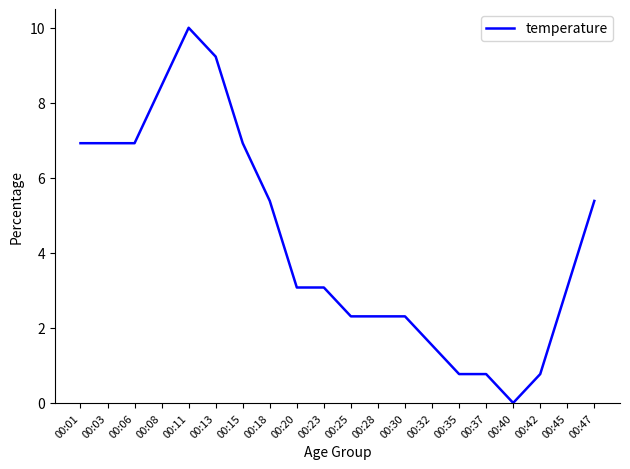

Reading right to left, extract all data points from this chart.

00:47=5.4	00:45=3.1	00:42=0.8	00:40=0.0	00:37=0.8	00:35=0.8	00:32=1.5	00:30=2.3	00:28=2.3	00:25=2.3	00:23=3.1	00:20=3.1	00:18=5.4	00:15=6.9	00:13=9.2	00:11=10.0	00:08=8.5	00:06=6.9	00:03=6.9	00:01=6.9